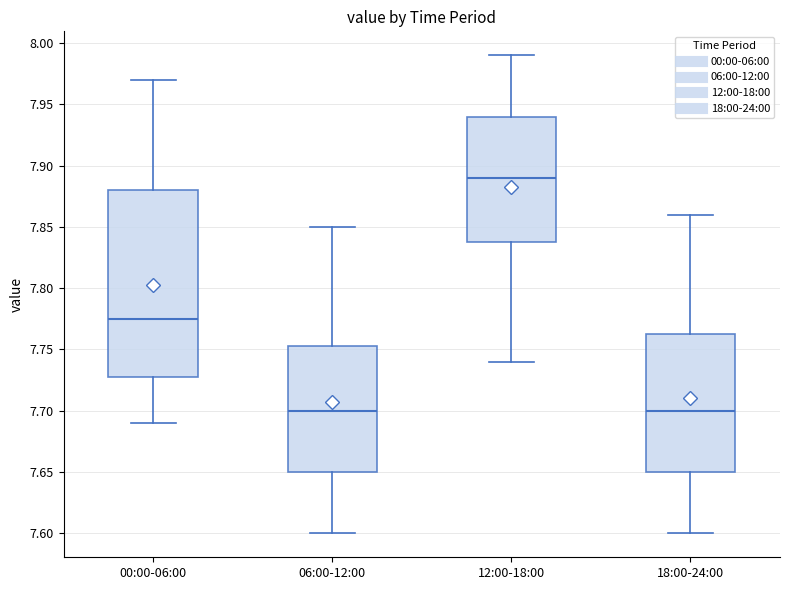

Comparing the boxes themselves (not the whiskers), which one is the tallest?

00:00-06:00